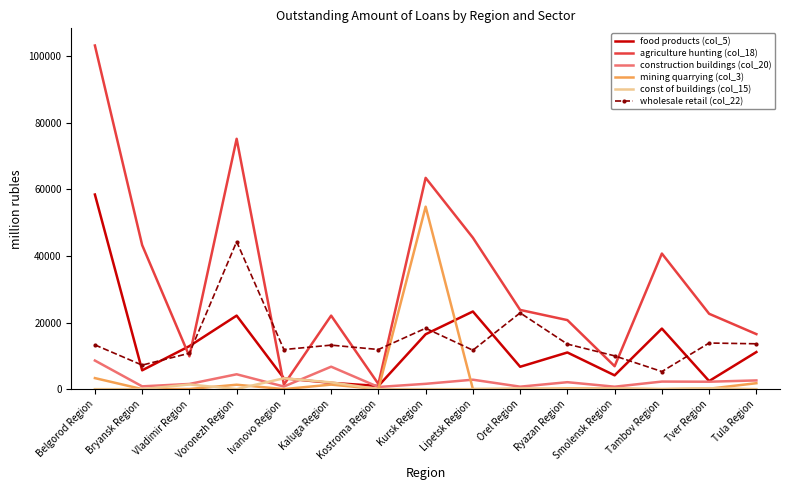

Read the agriculture hunting (col_18) value at Tambov Region, to the nearest 50.

40700